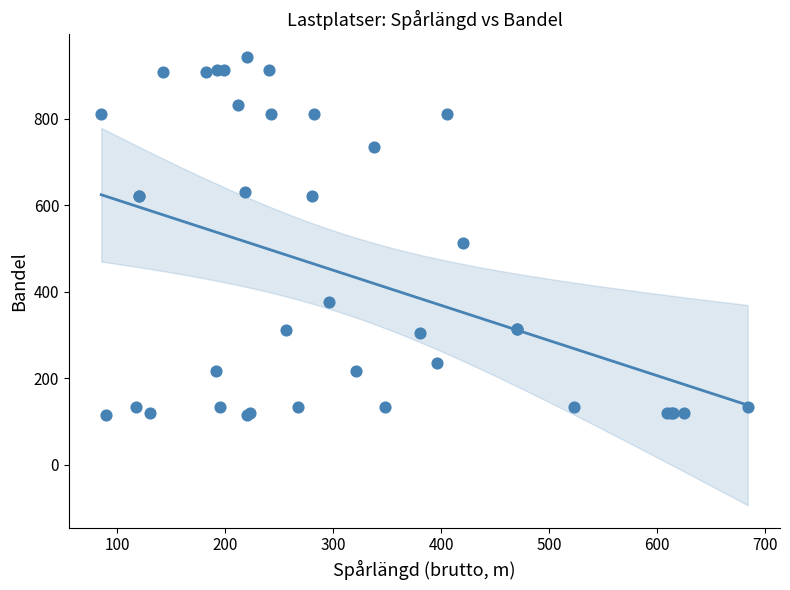

What Y value in the scatter plot is closest to 528?

512